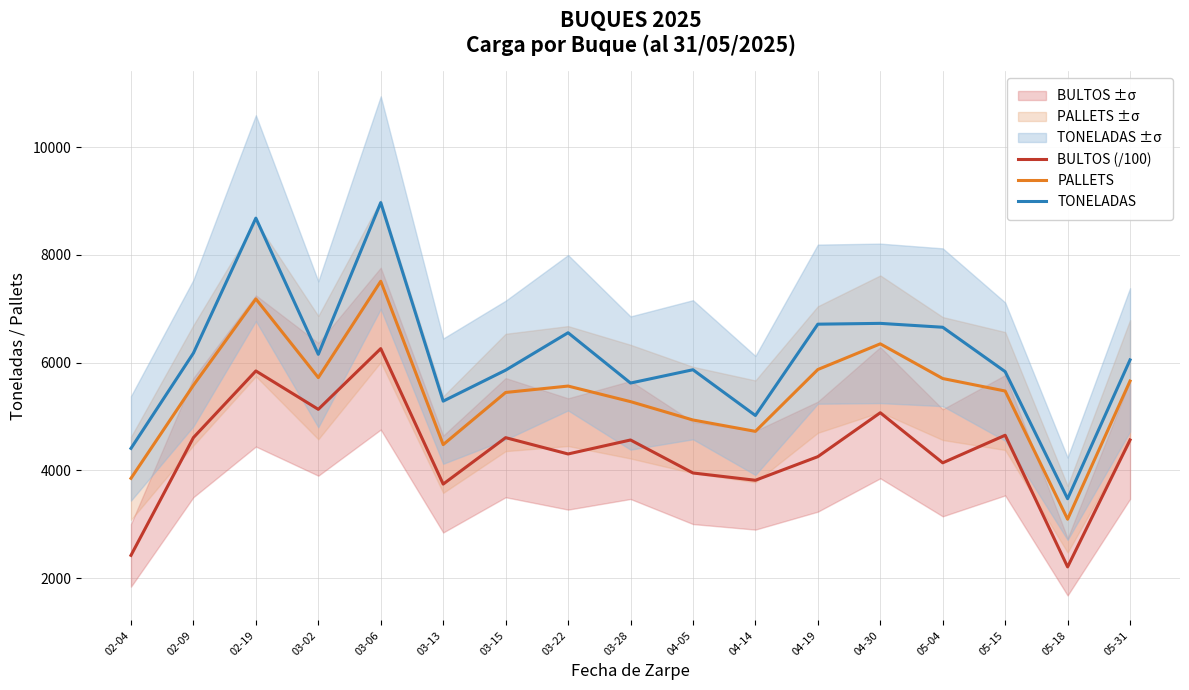

At how many categories does at least one series exceed 6634?

5